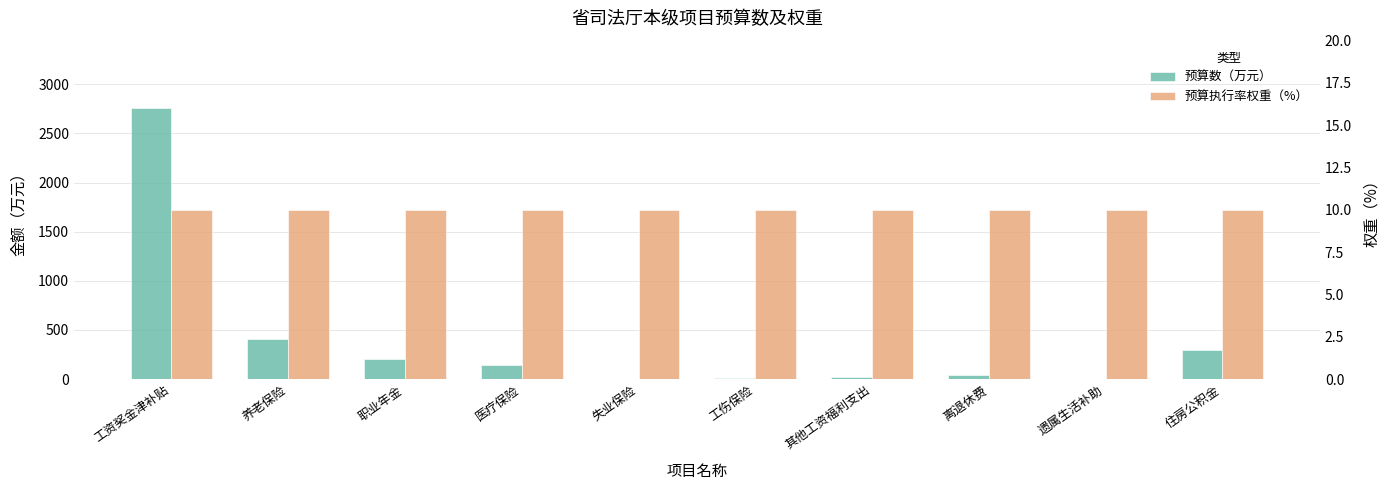

List the labels in order of 预算执行率权重（%） value, smallest first.

工资奖金津补贴, 养老保险, 职业年金, 医疗保险, 失业保险, 工伤保险, 其他工资福利支出, 离退休费, 遗属生活补助, 住房公积金